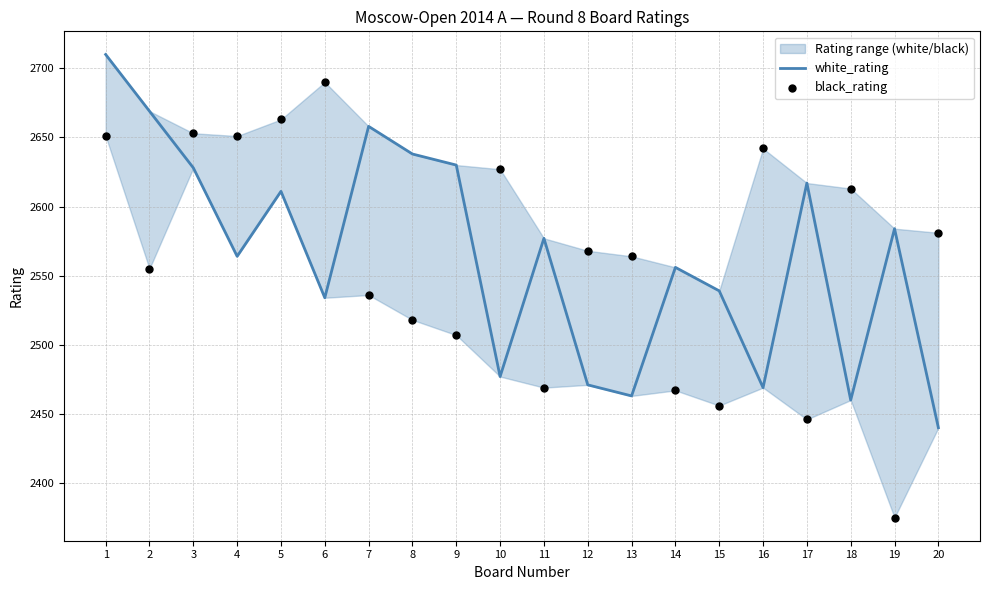

Which series has the largest total across all categories?

white_rating